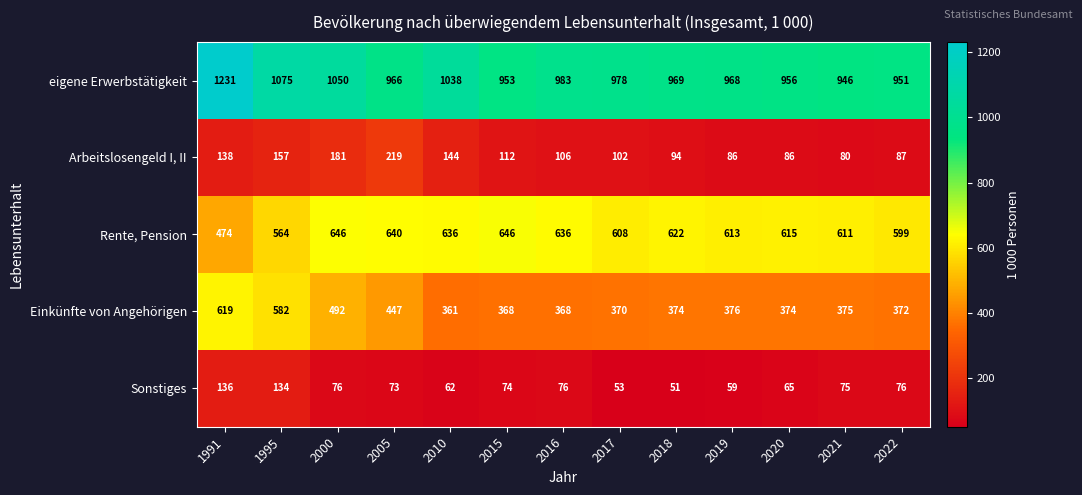

Where does the Einkünfte von Angehörigen series first go above 374?

1991